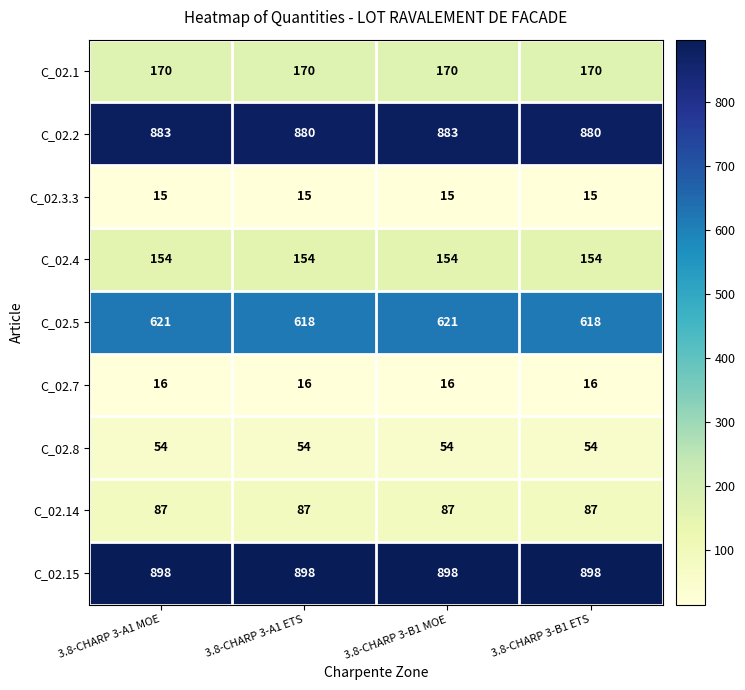

Rank the series by their maximum value, from lowest to highest.

C_02.3.3, C_02.7, C_02.8, C_02.14, C_02.4, C_02.1, C_02.5, C_02.2, C_02.15